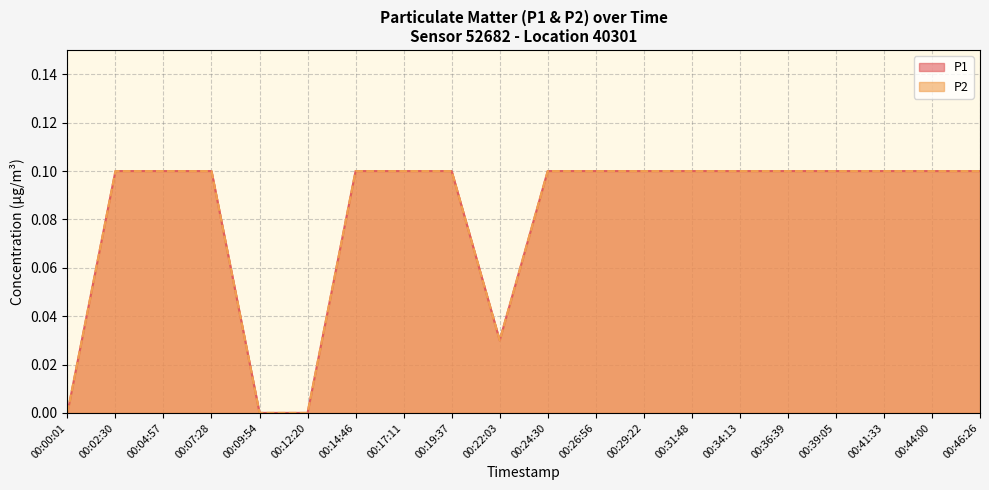

What are all the series names shown in the legend?

P1, P2